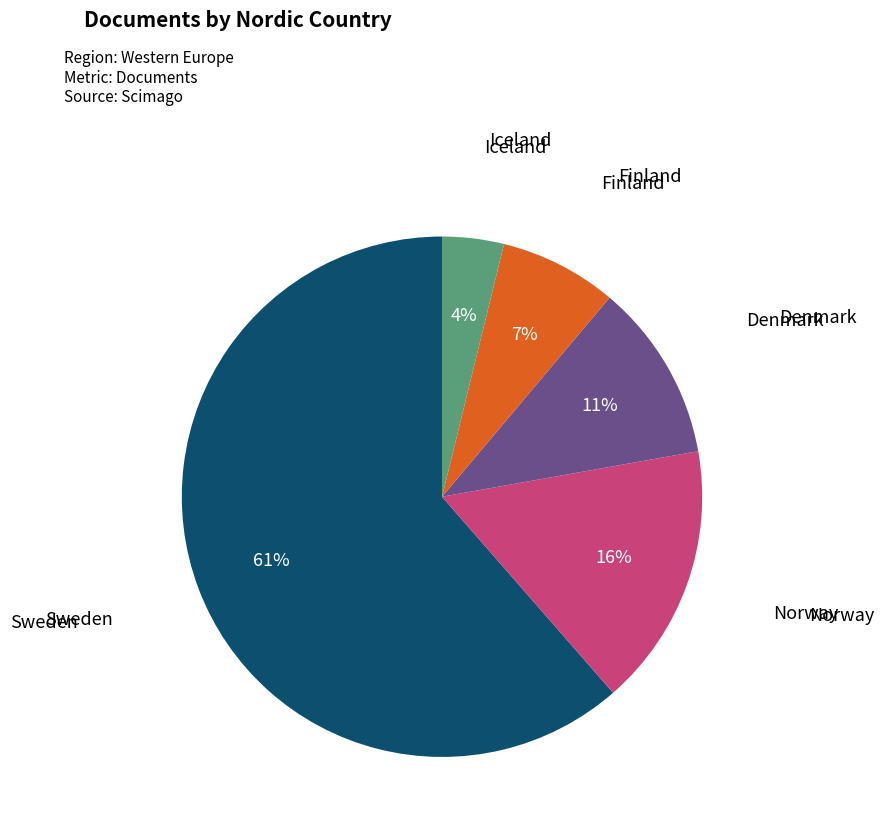

Does any single category account for the majority?

Yes